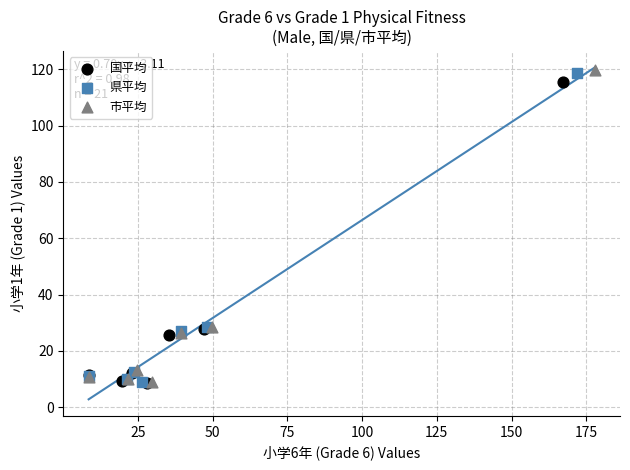

Which series has the largest Y range (max minus min)?

市平均